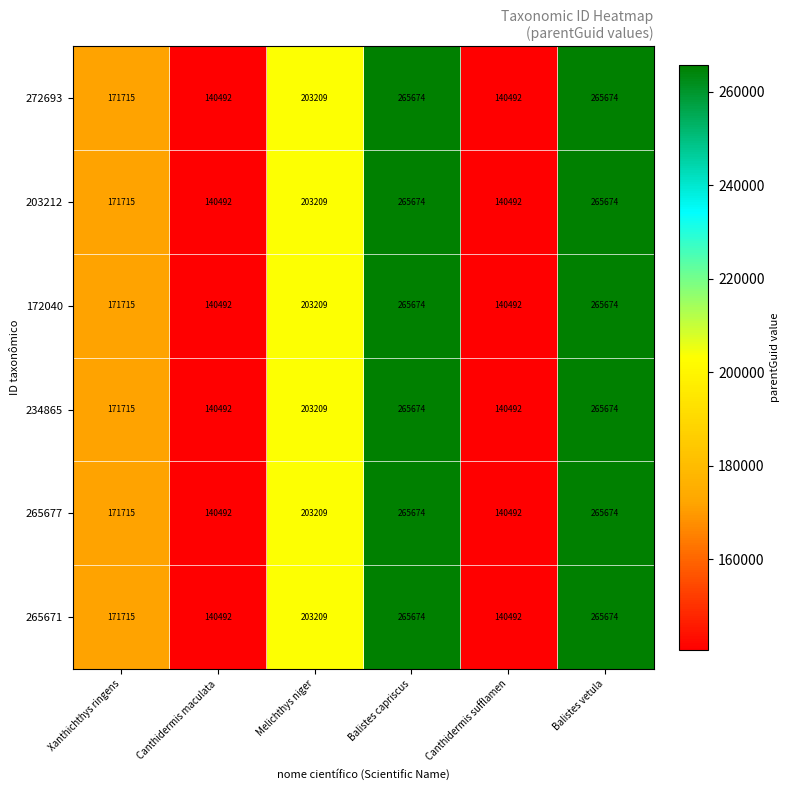

Is the value of 265671 at Melichthys niger greater than the value of 172040 at Balistes vetula?

No